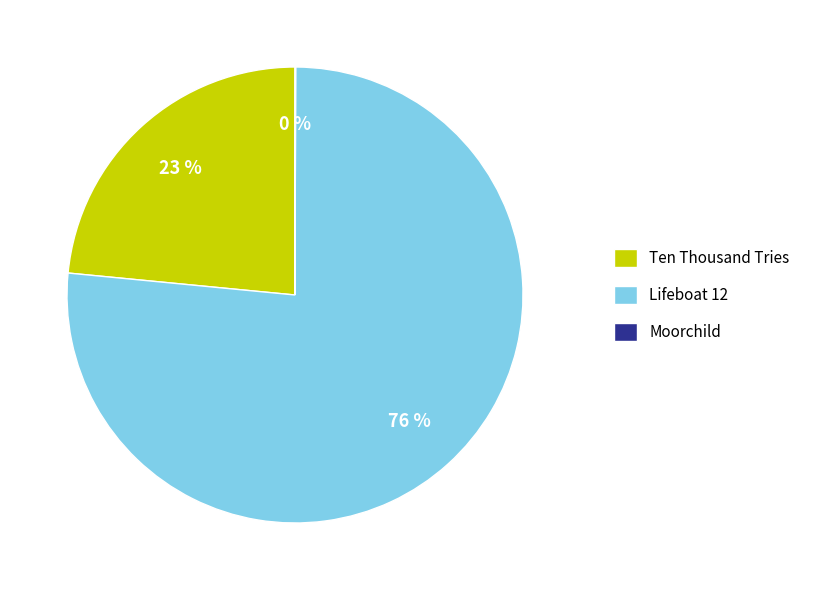

The Ten Thousand Tries slice represents 36% of the pie. True or false?

False